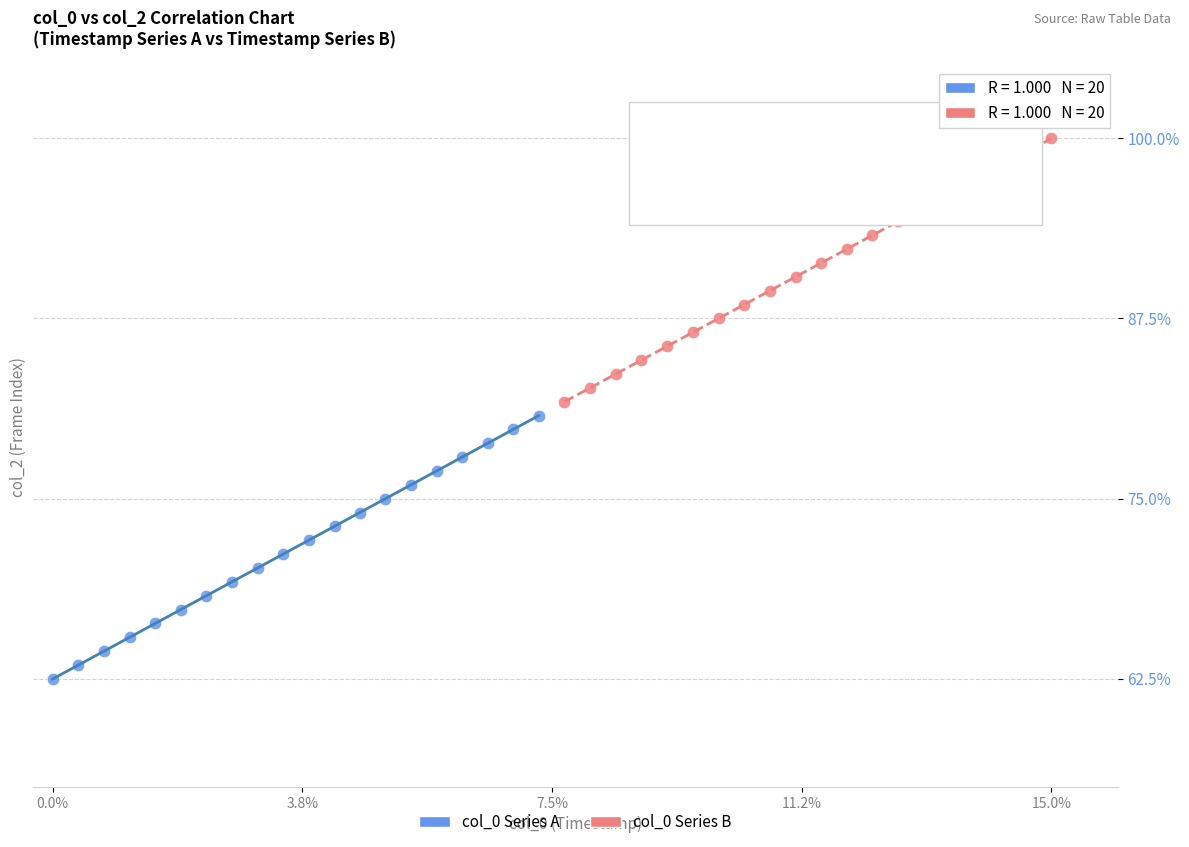

Which series contains the lowest Y value?

col_0 Series A